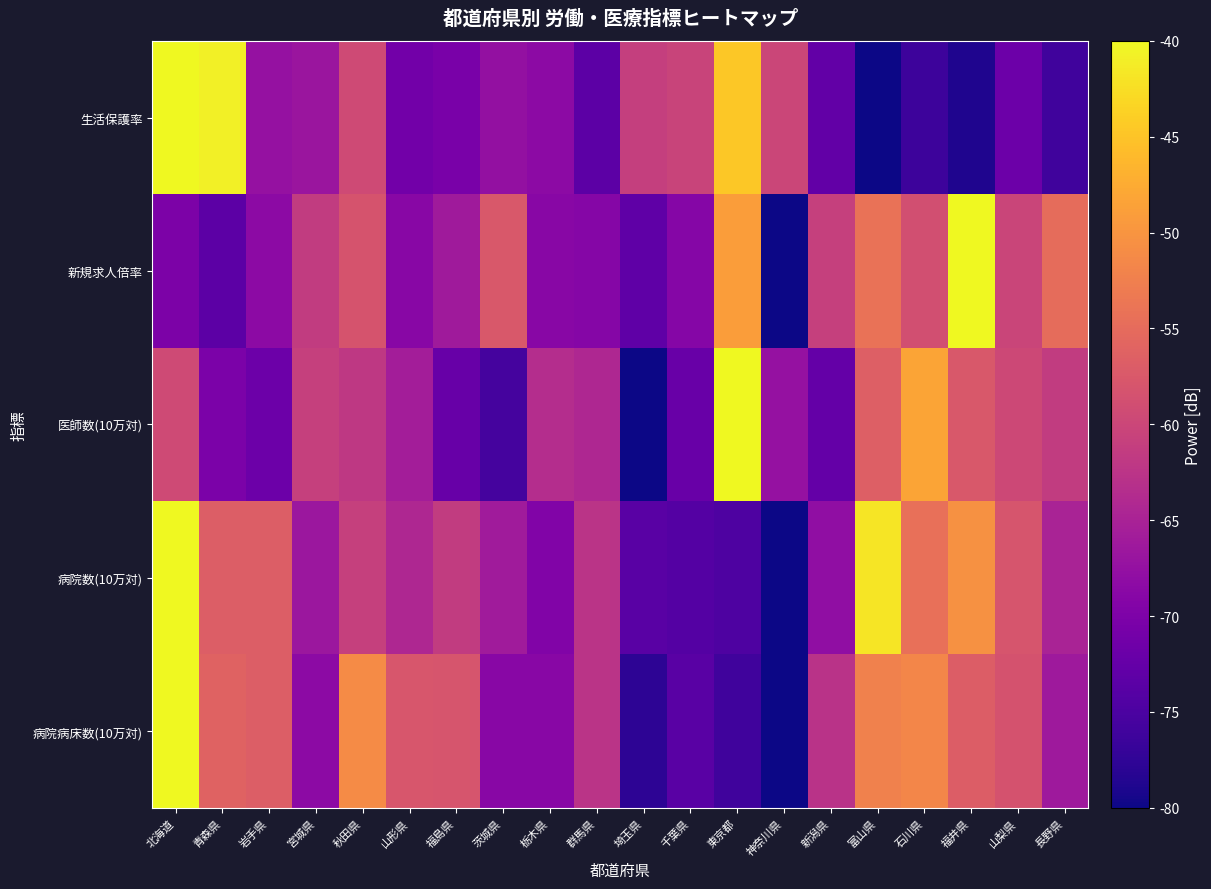

How many categories are shown in the chart?

20